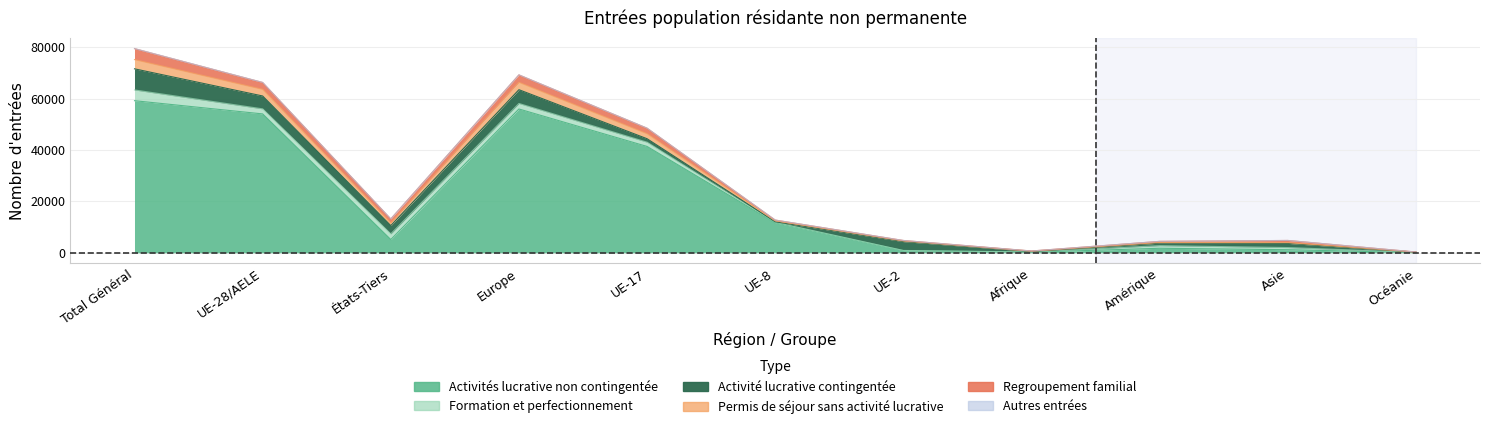

At how many categories does at least one series exceed 7385?

5